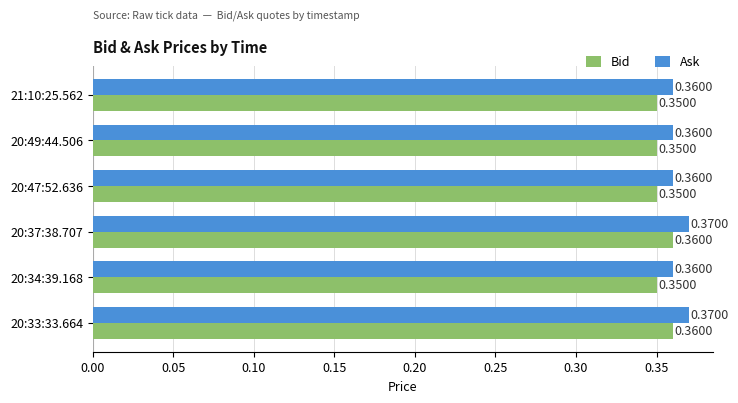

What is the sum of all Ask values?

2.2